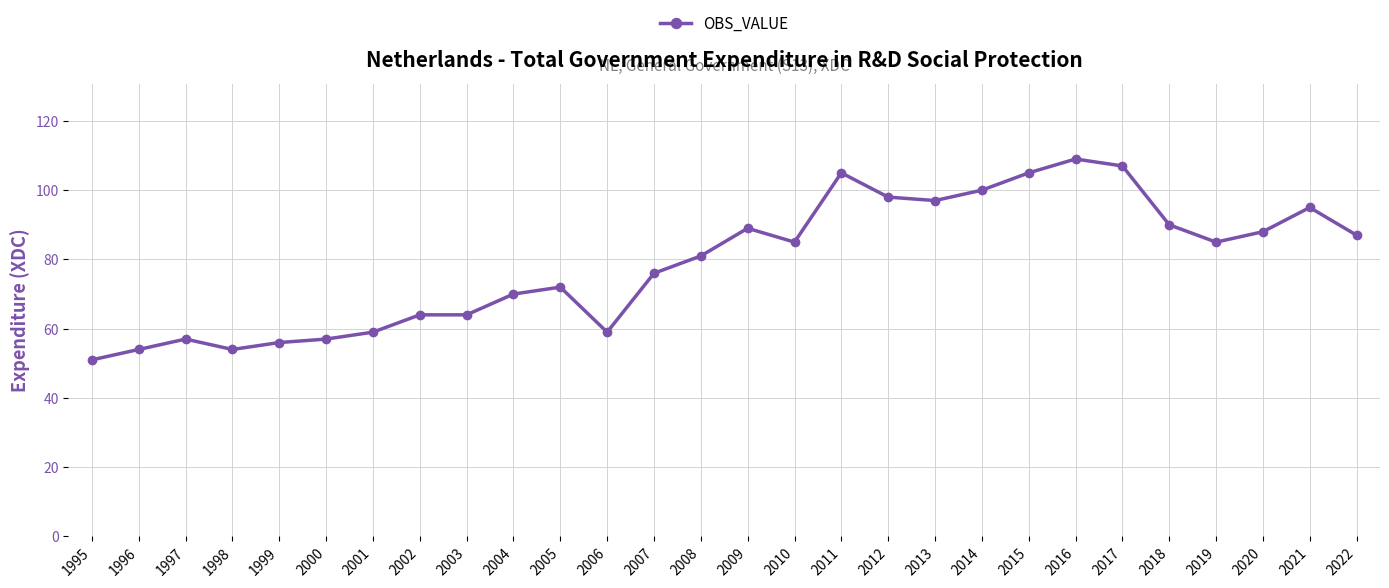

How many values are below 85?

14